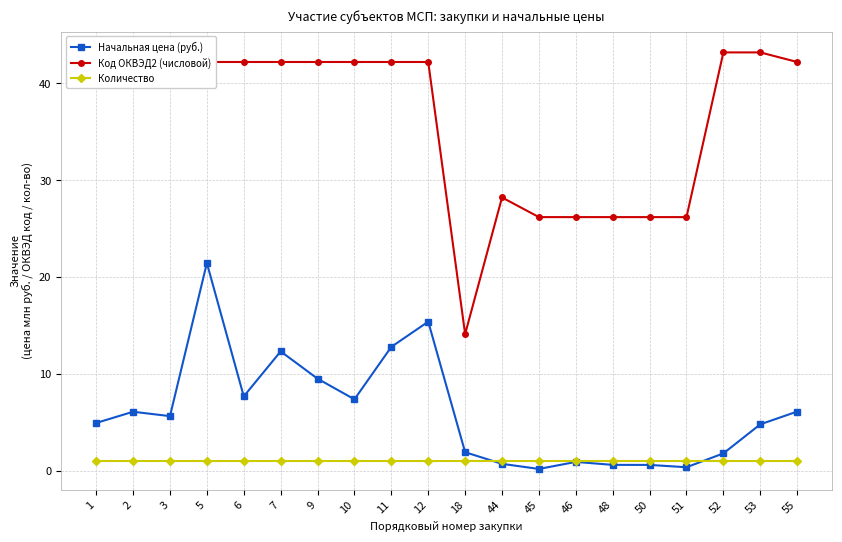

Which series has the widest spread of values?

Код ОКВЭД2 (числовой)